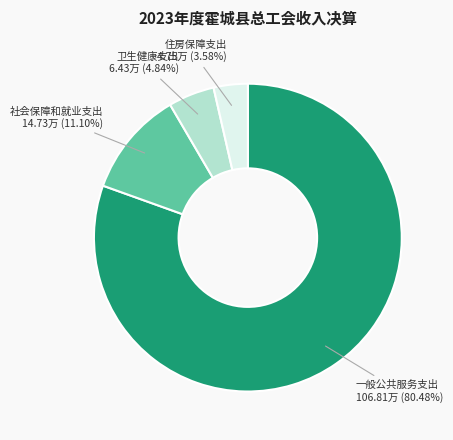

What is the largest slice in the pie chart?

一般公共服务支出